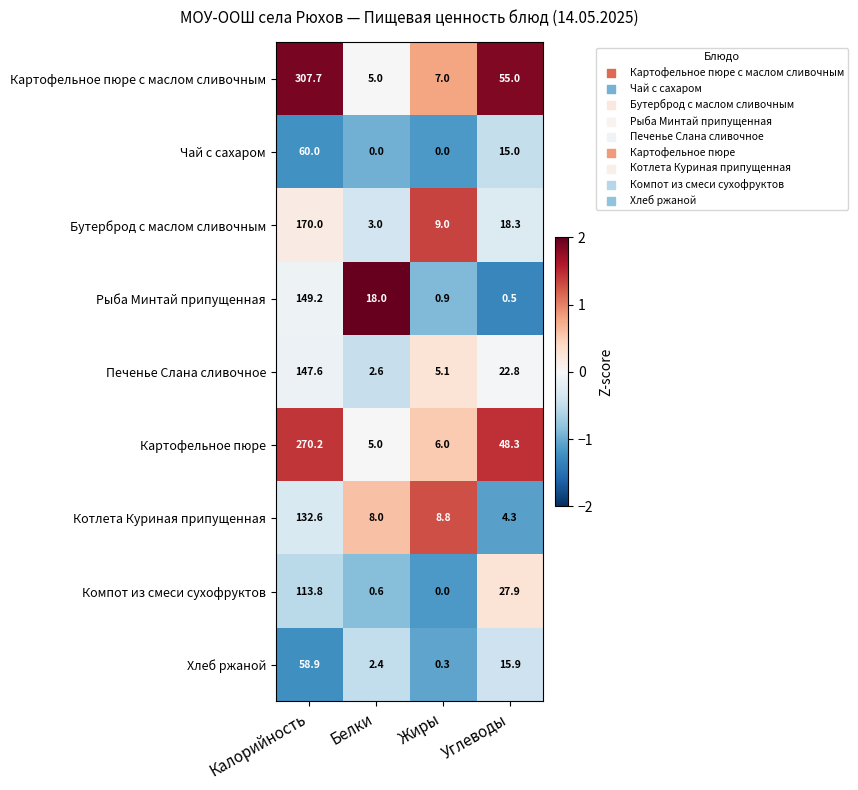

True or false: Бутерброд с маслом сливочным has a value of 9.0 at Жиры.

True